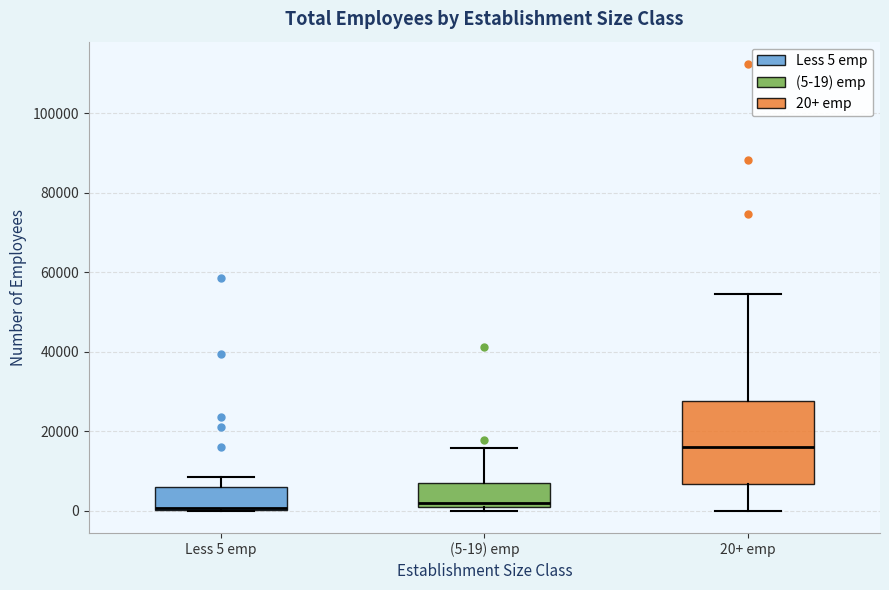

Where is the lower edge of the box for (5-19) emp on the y-axis? The values are not printed on the chart, so give them approximately, as read against the axis.

0